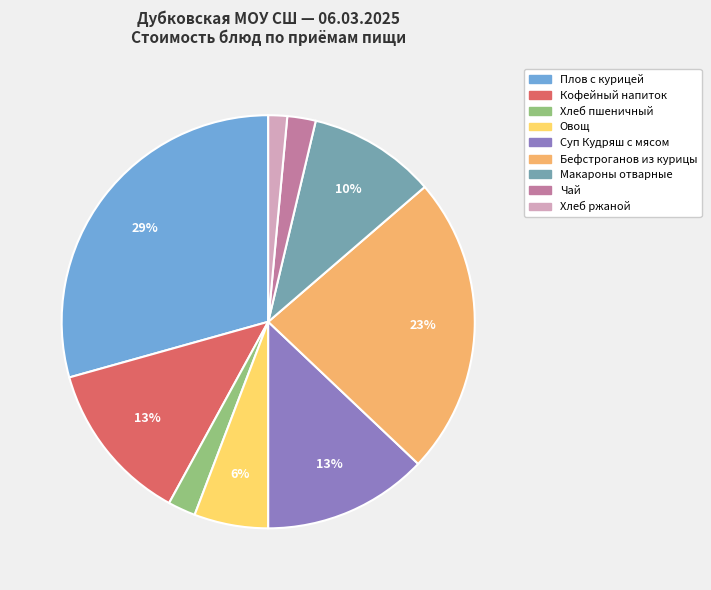

Is it true that Кофейный напиток is 13% of the pie?

True